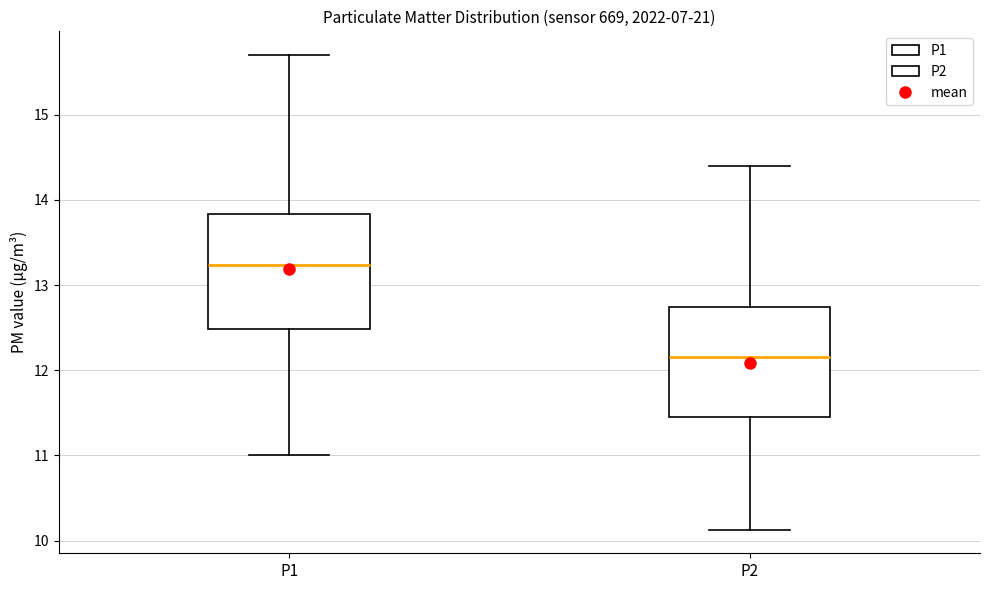

Where does the median line of the box for P2 sit on the y-axis? The values are not printed on the chart, so give them approximately, as read against the axis.

12.2